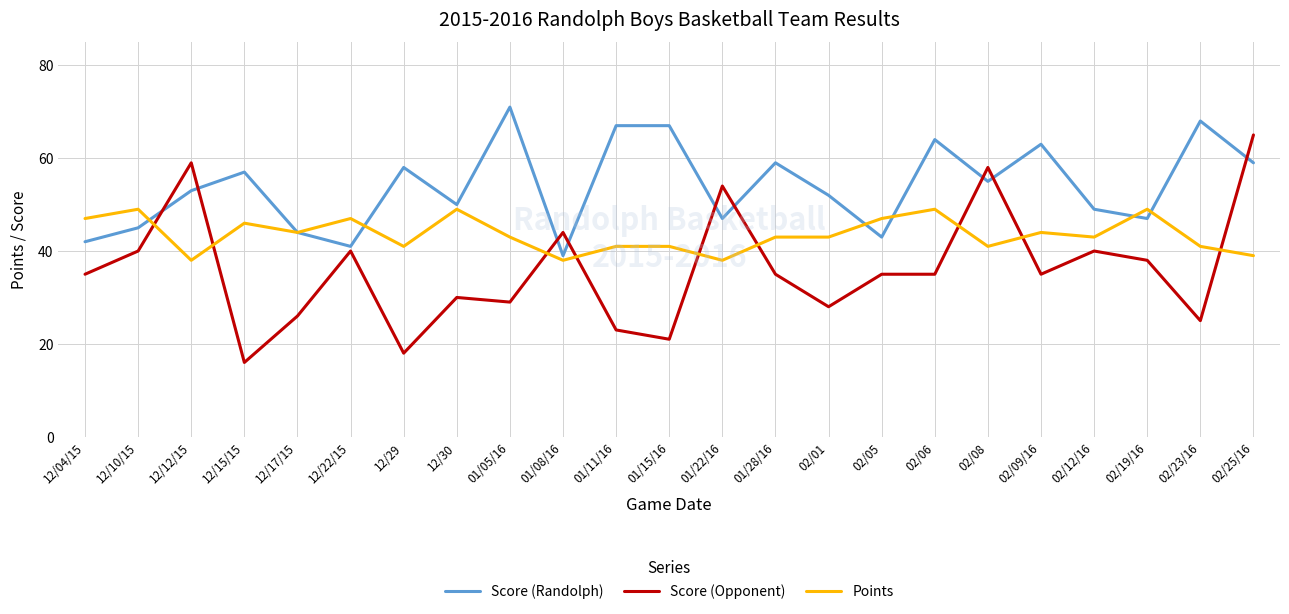

What is the sum of all Points values?

1001